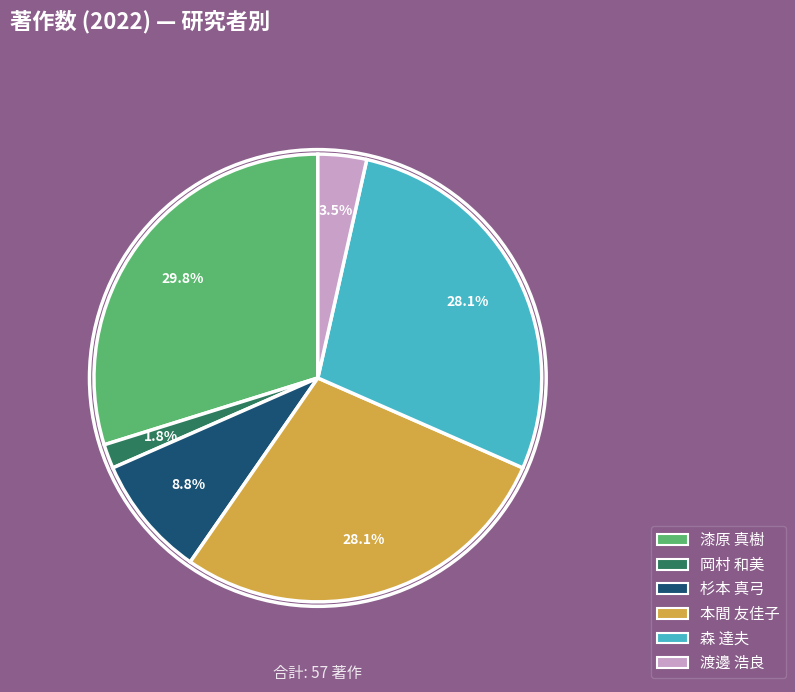

What percentage is the 漆原 真樹 slice, to the nearest percent?

30%